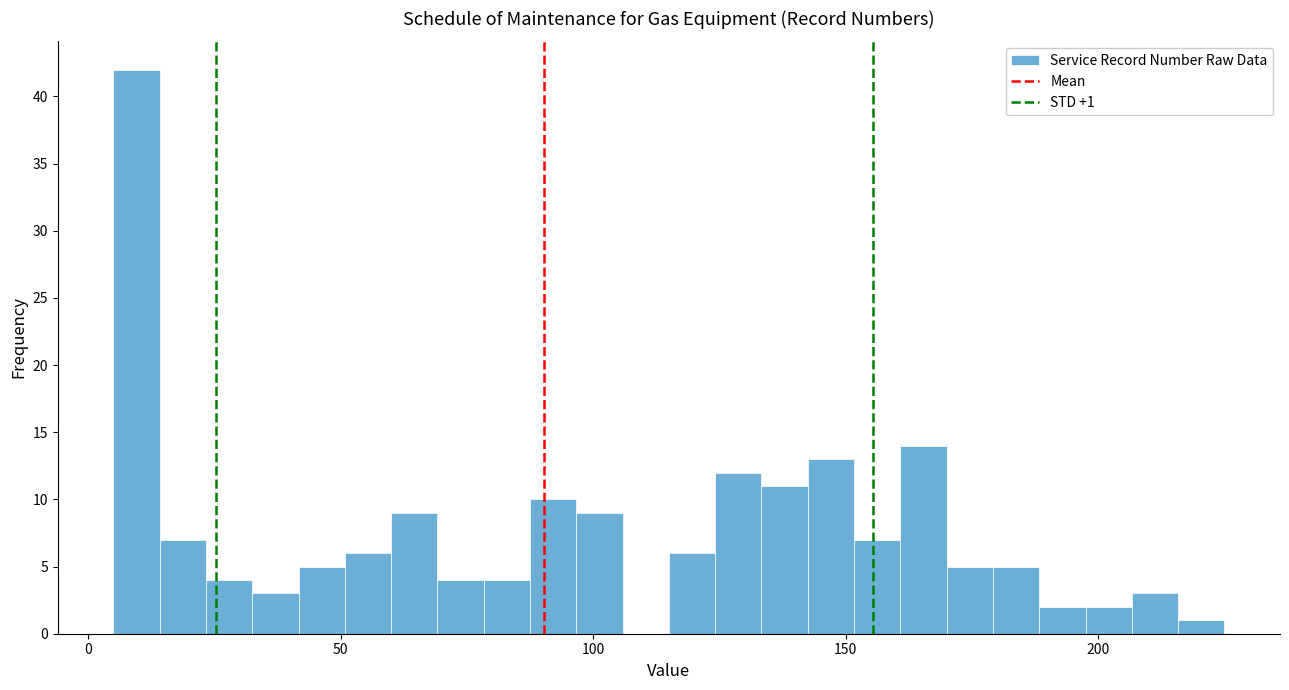

Read against the x-axis, roughly where is the centre of the tallest bar?

10